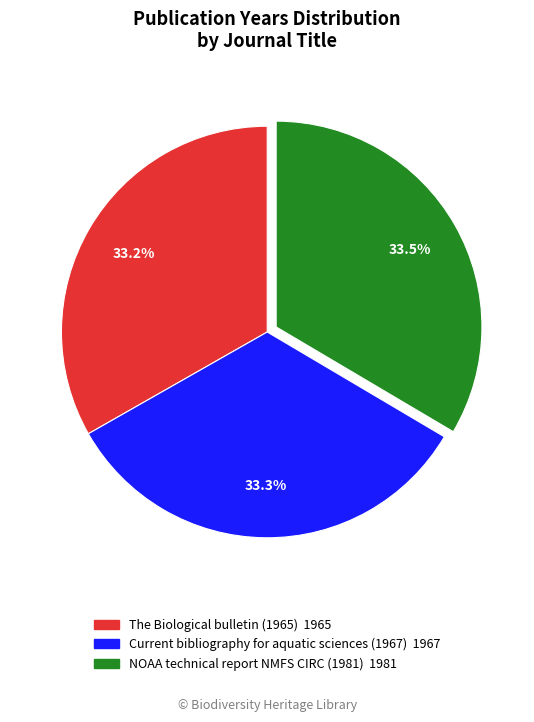

How many segments does this pie chart have?

3